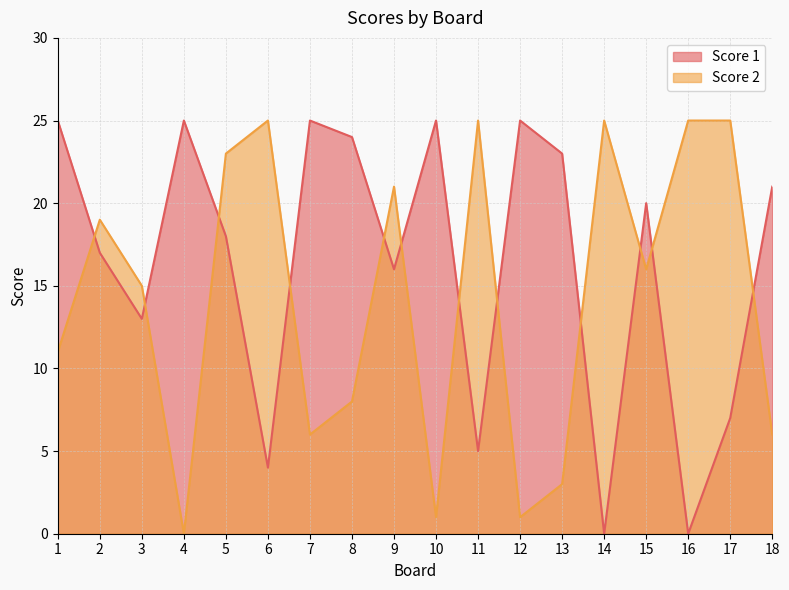

Between which two adjacent categories do Score 1 and Score 2 first intersect?

1 and 2